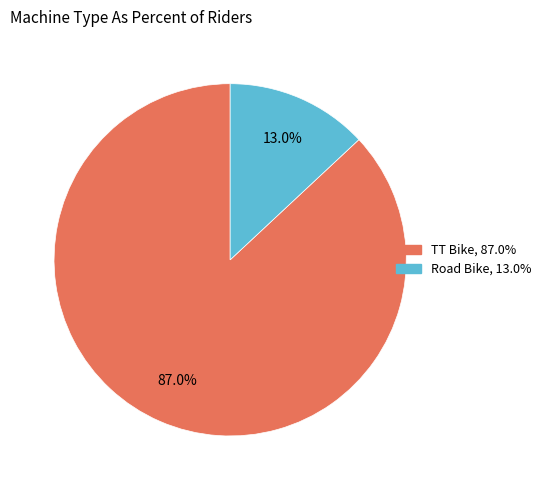

To the nearest percent, what portion does TT Bike represent?

87%